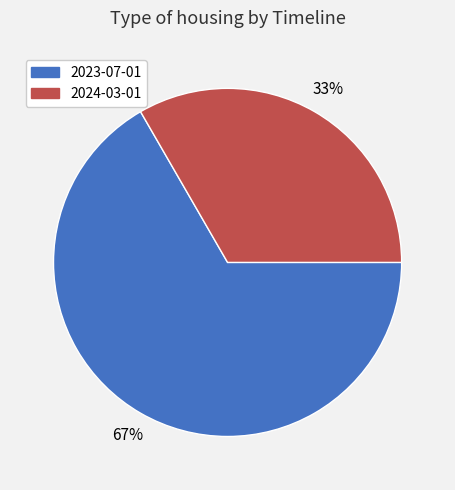

Between 2023-07-01 and 2024-03-01, which is larger?

2023-07-01